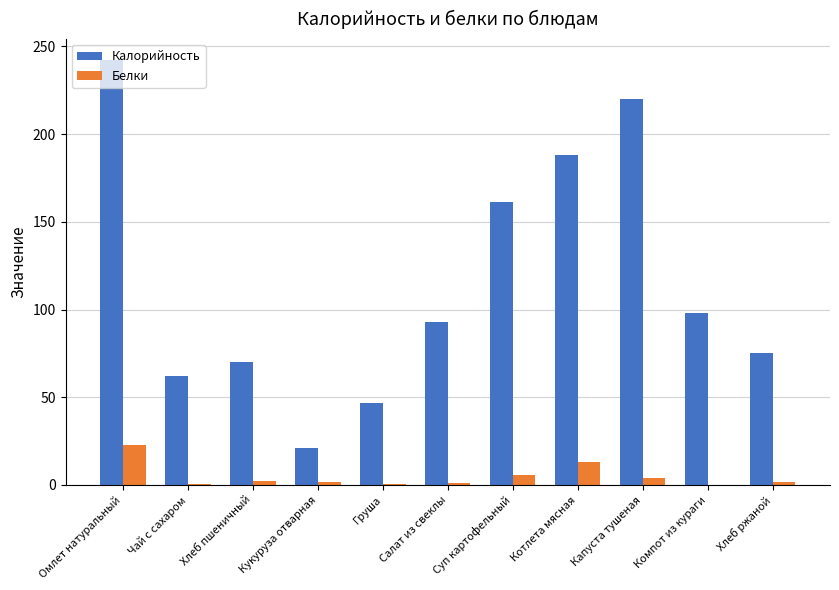

At which category is the sum across all series the highest?

Омлет натуральный